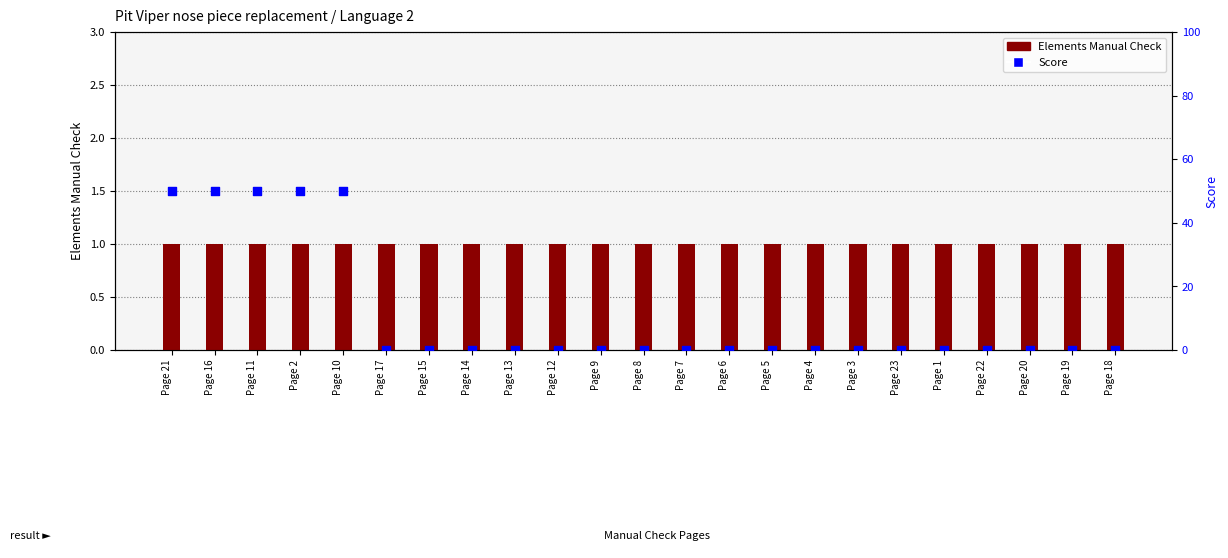

Which series reaches the minimum Y coordinate?

Score